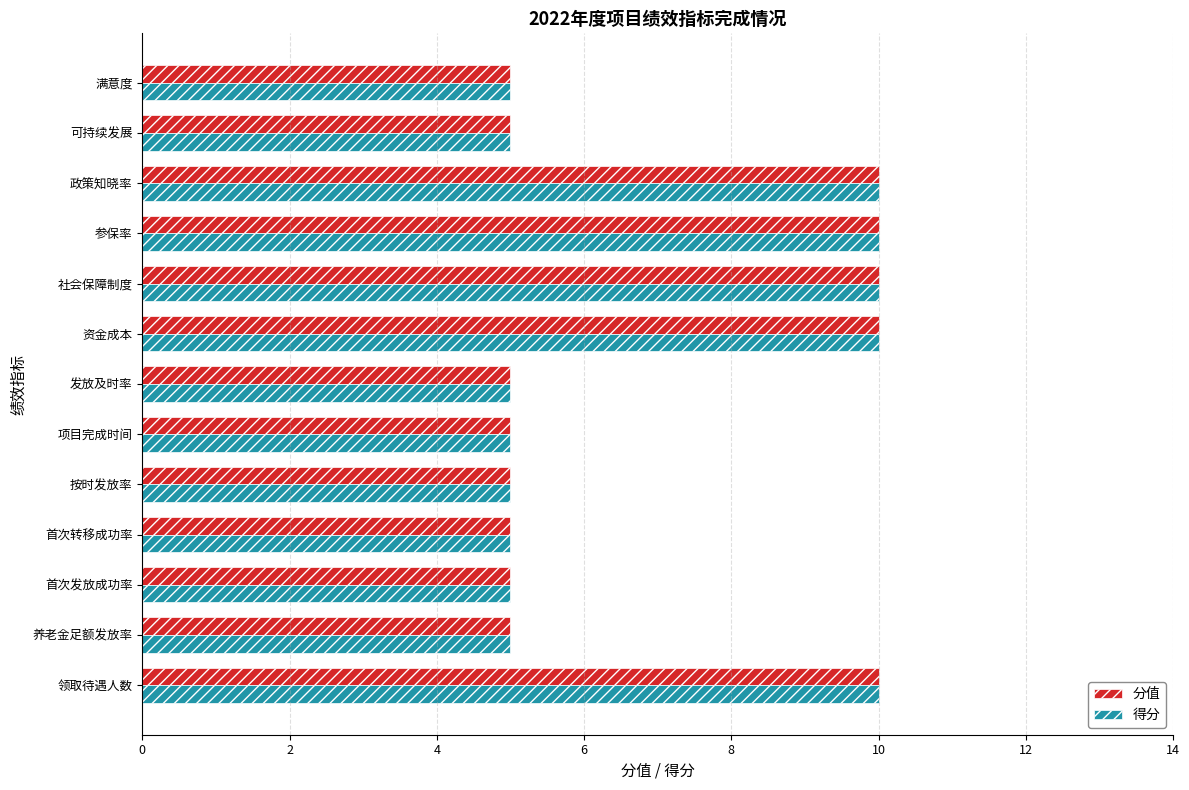

What is the total value across all series at 可持续发展?

10